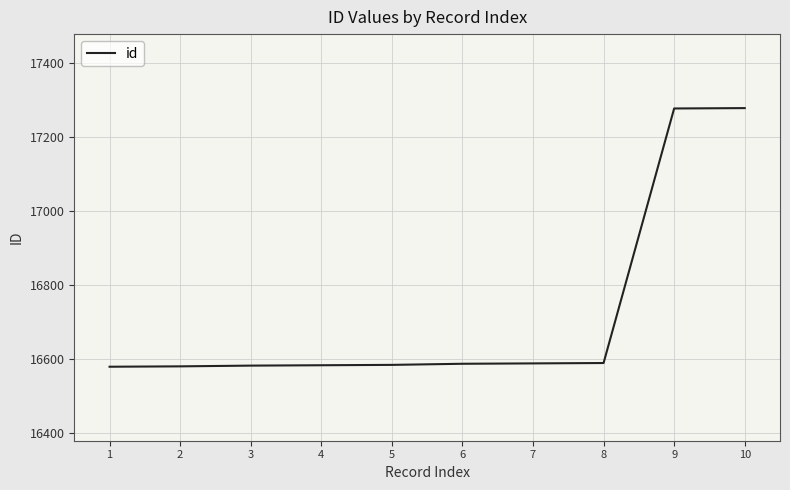

What is the approximate value at 6, to the nearest 100?

16600